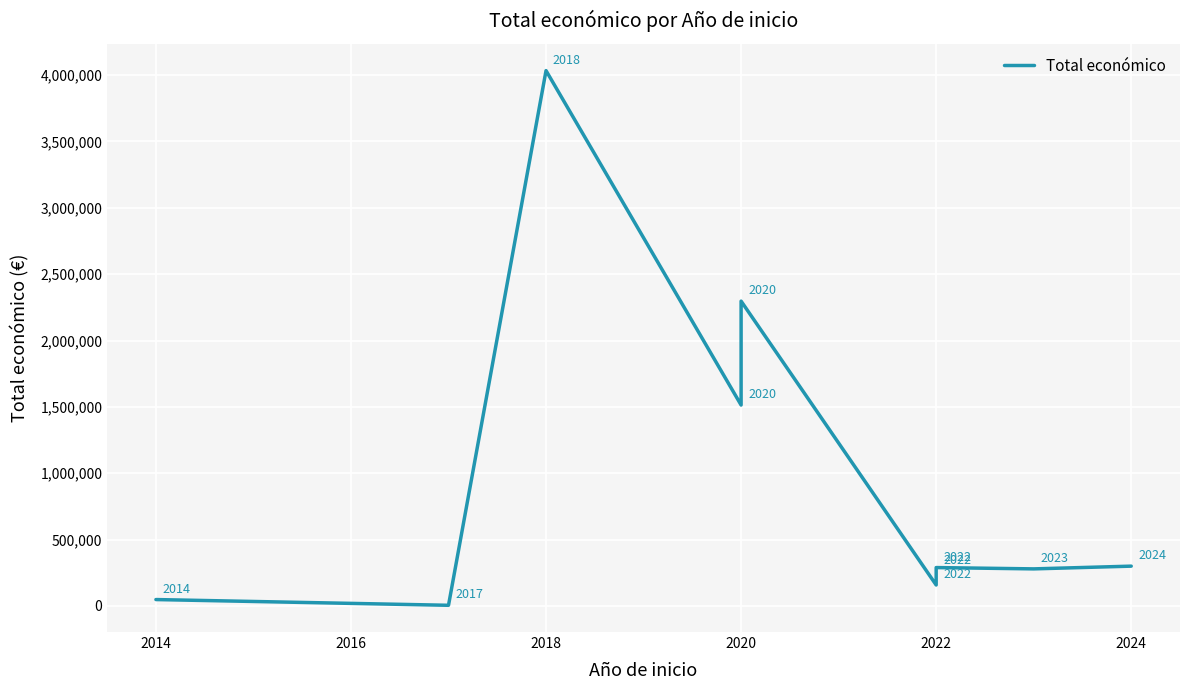

What is the value of the 9th point from the left?

279355